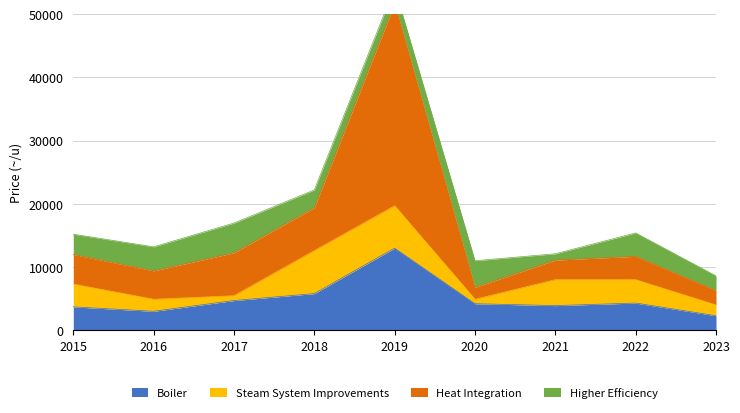

The value of Boiler at 2020 is 7322. True or false?

False